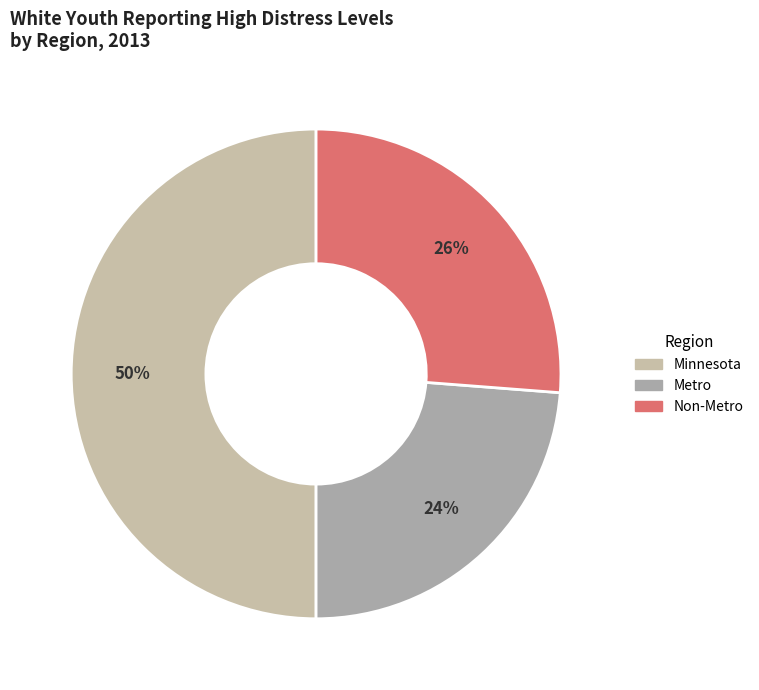

What portion of the pie excludes Non-Metro?

73.8%